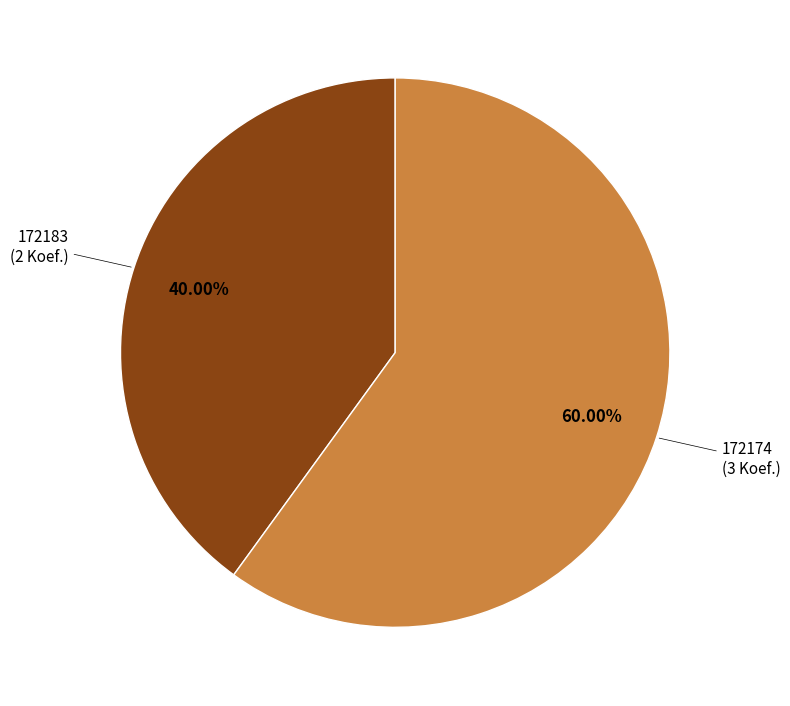

What is the majority slice?

172174